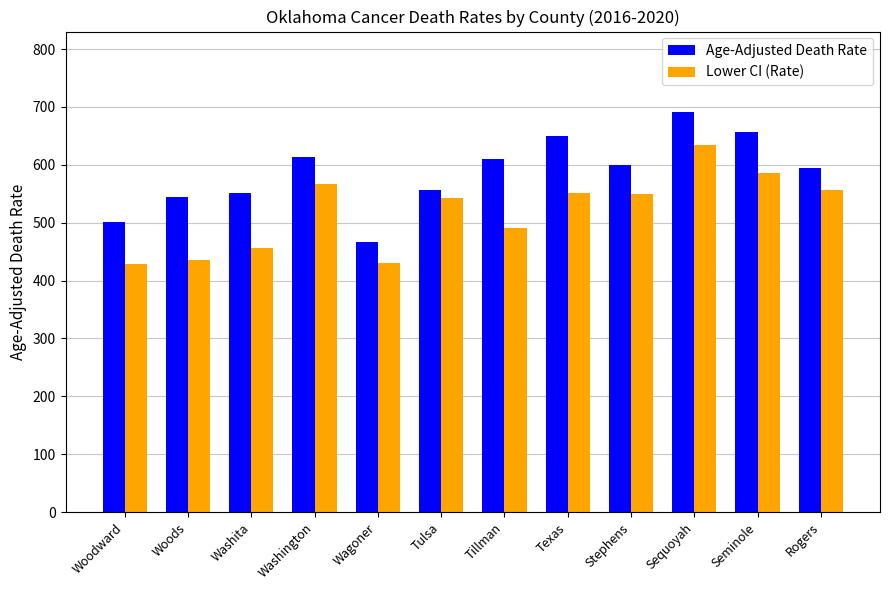

What position from the left is Tulsa?

6